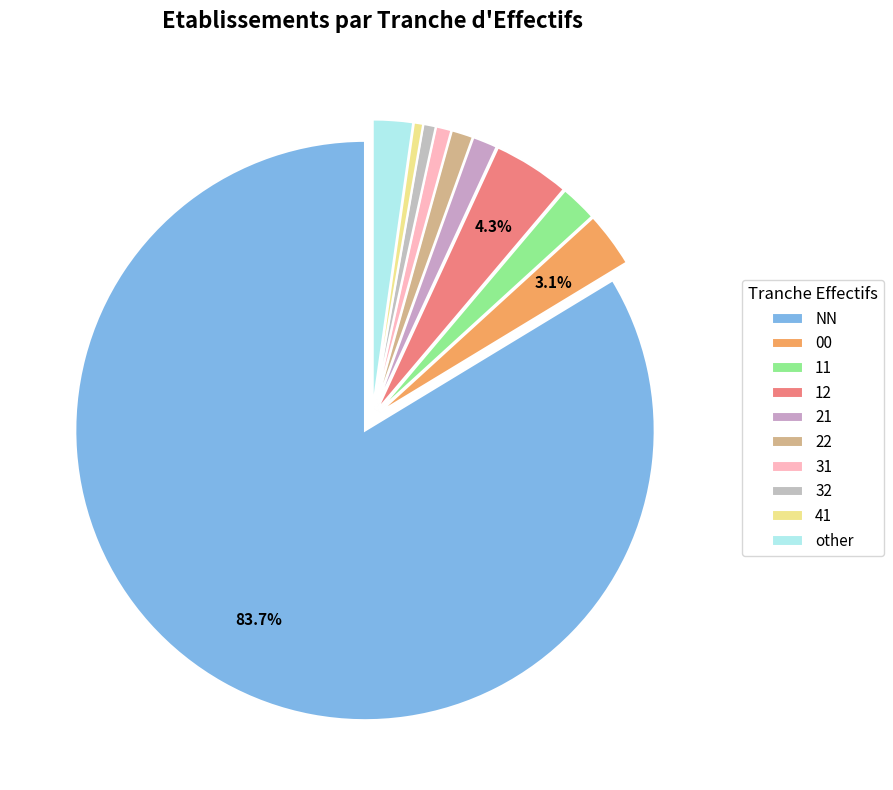

What is the largest slice in the pie chart?

NN